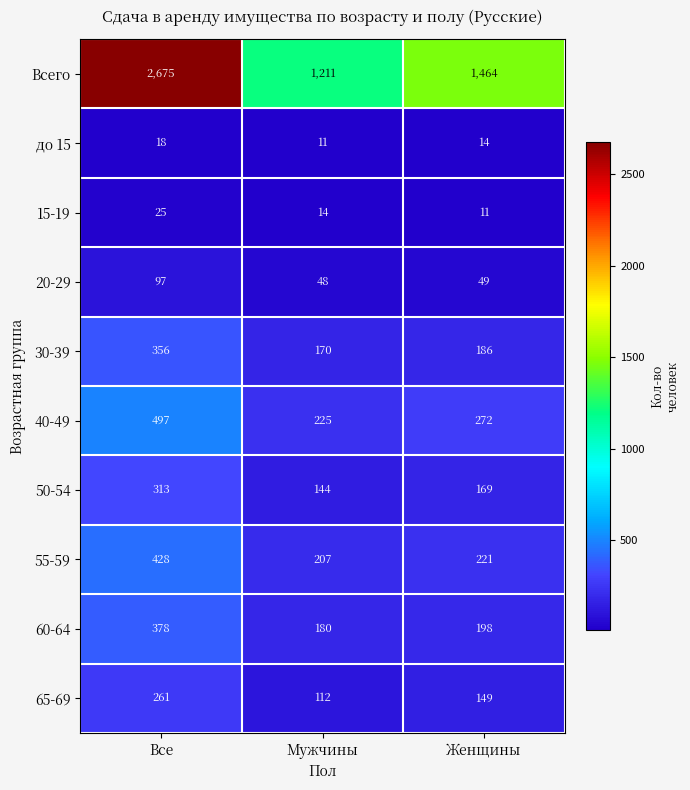

Reading left to right, what are all the values shown in this chart?

Всего: Все=2675	Мужчины=1211	Женщины=1464
до 15: Все=18	Мужчины=11	Женщины=14
15-19: Все=25	Мужчины=14	Женщины=11
20-29: Все=97	Мужчины=48	Женщины=49
30-39: Все=356	Мужчины=170	Женщины=186
40-49: Все=497	Мужчины=225	Женщины=272
50-54: Все=313	Мужчины=144	Женщины=169
55-59: Все=428	Мужчины=207	Женщины=221
60-64: Все=378	Мужчины=180	Женщины=198
65-69: Все=261	Мужчины=112	Женщины=149